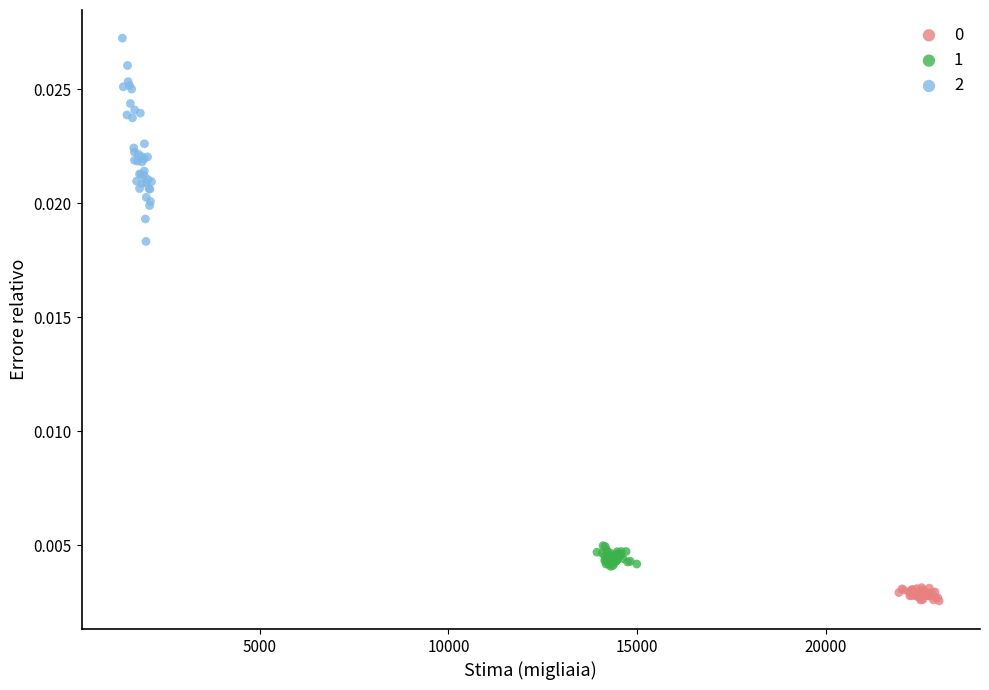

Which series has the widest spread of Y values?

2